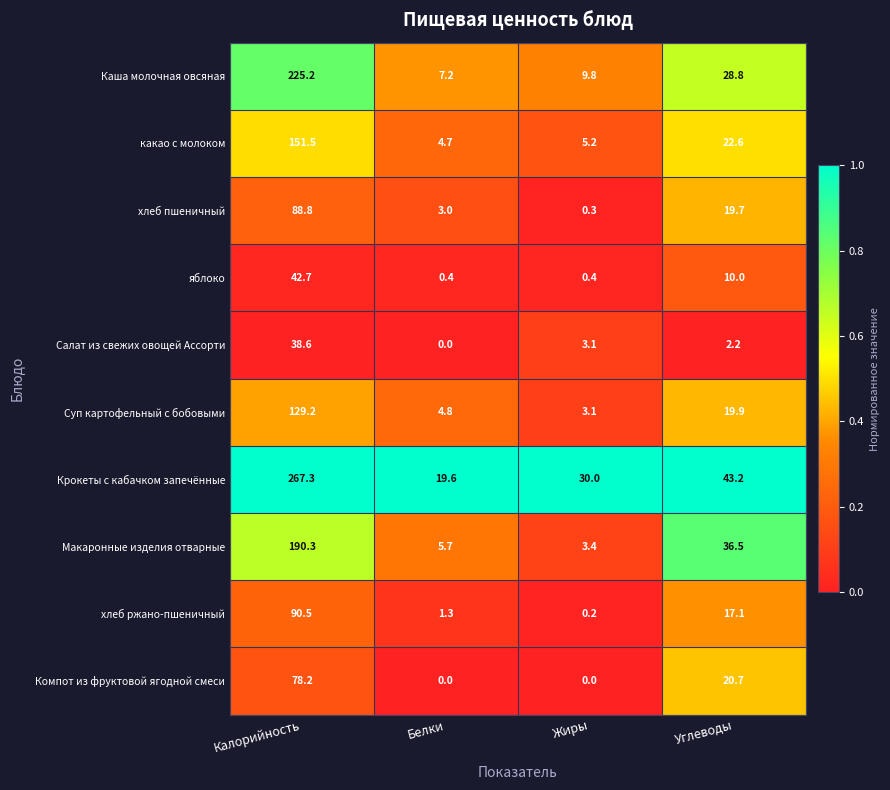

Which series changed the most between Жиры and Углеводы?

Макаронные изделия отварные